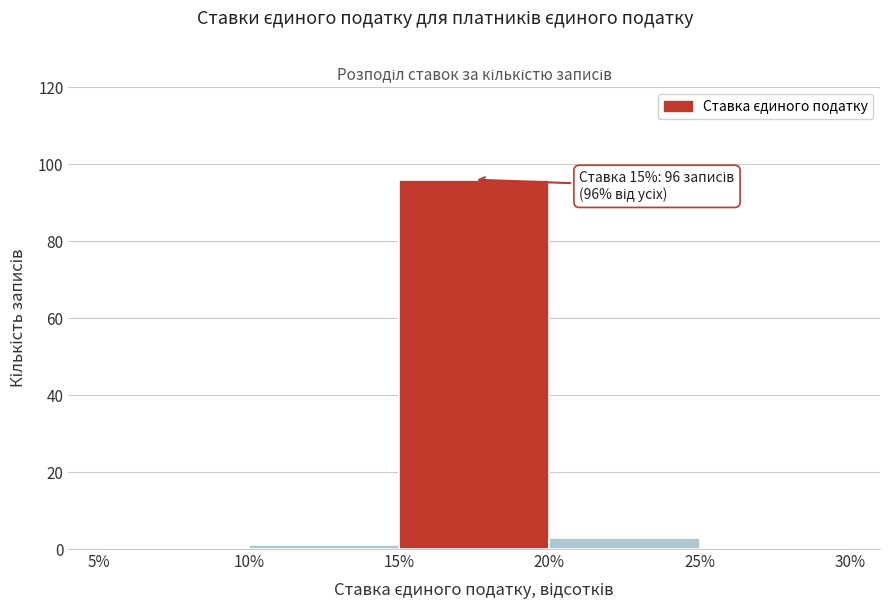

Which range on the x-axis has the tallest bar?

15% to 20%